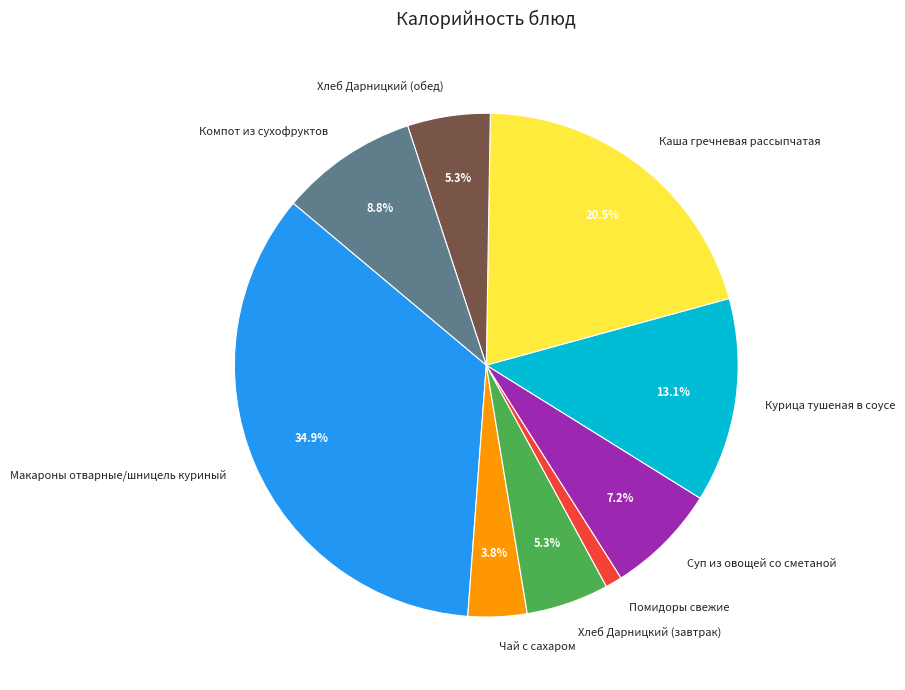

What portion of the pie excludes Хлеб Дарницкий (обед)?

94.7%